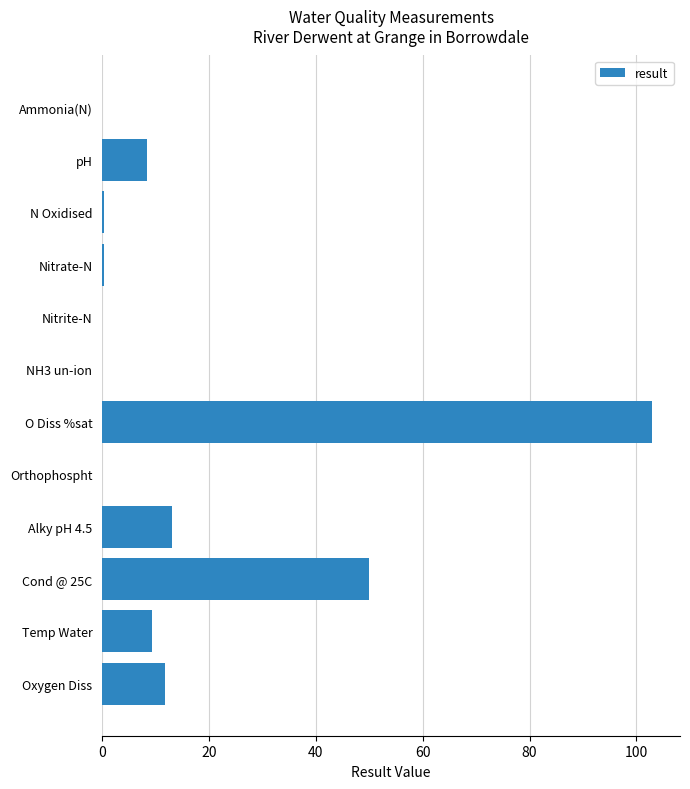

Between N Oxidised and Oxygen Diss, which is larger?

Oxygen Diss